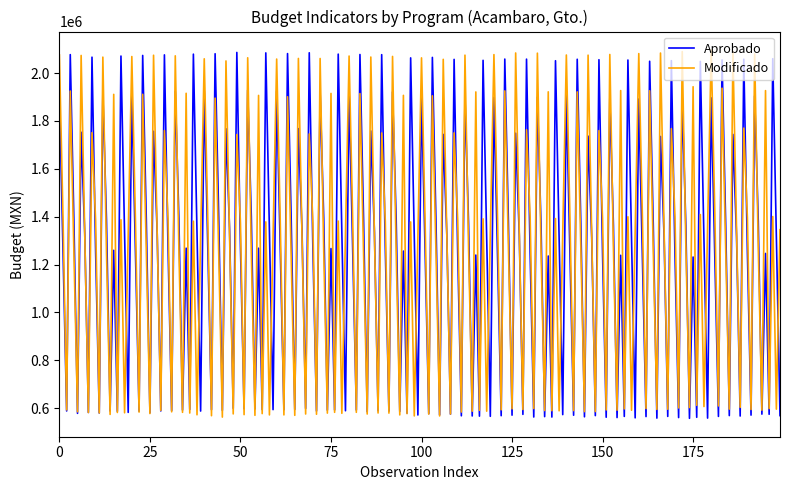

True or false: Aprobado and Modificado intersect in this chart.

True